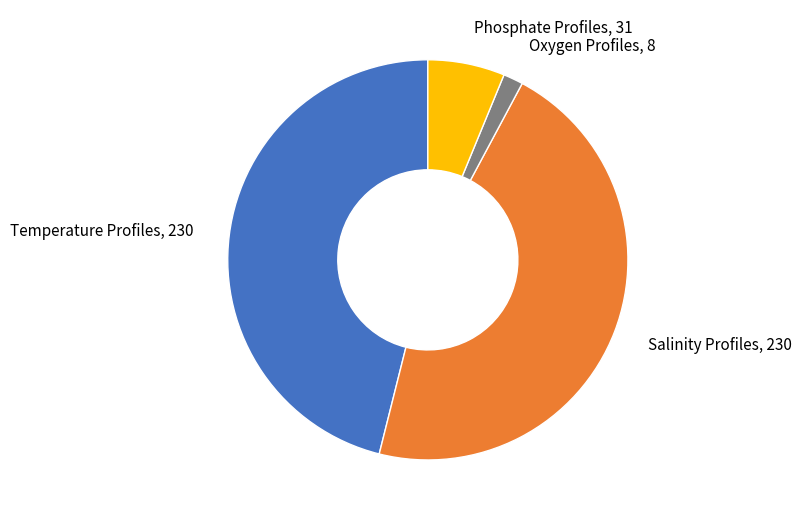

Does any single category account for the majority?

No